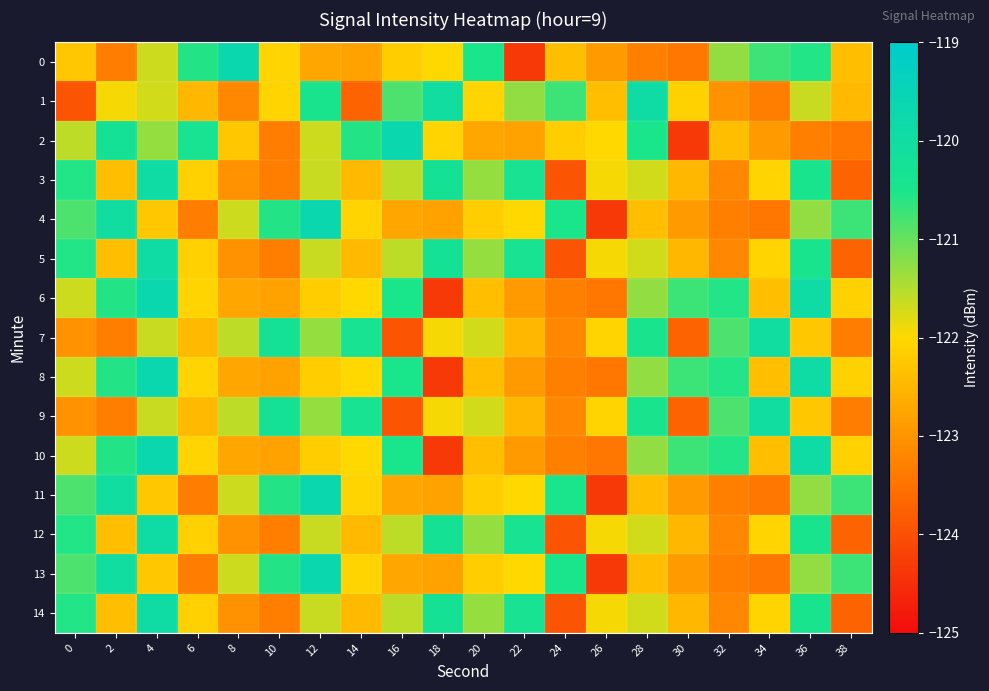

List the series in order of their peak value, highest first.

0, 2, 4, 6, 8, 10, 11, 13, 1, 3, 5, 12, 14, 7, 9